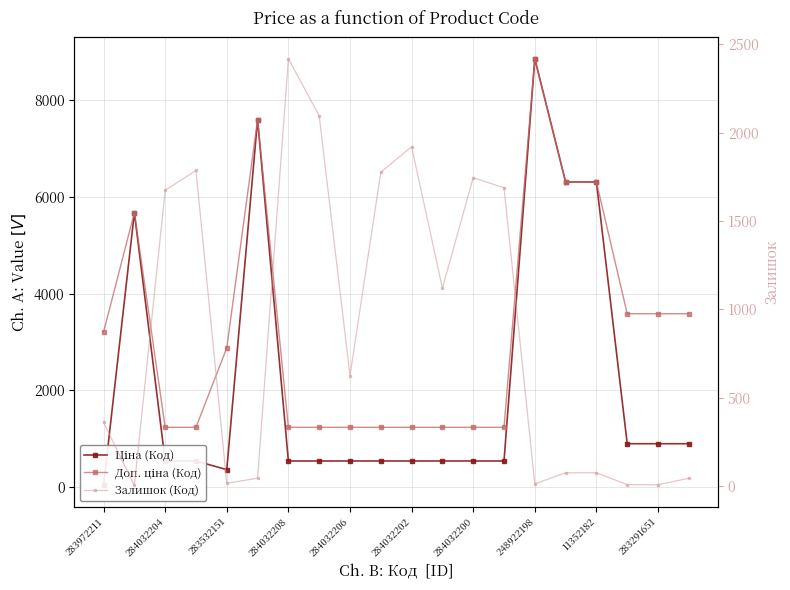

How many values in the Залишок (Код) series are below 624?

10